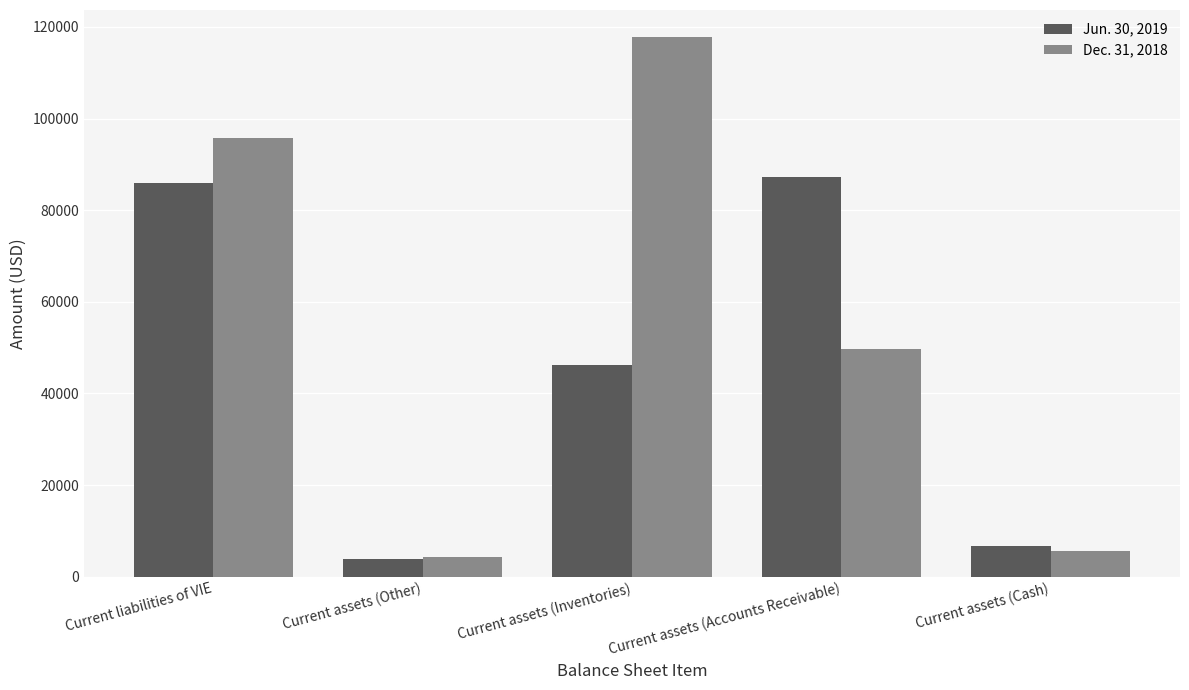

Reading left to right, what are all the values shown in this chart?

Jun. 30, 2019: Current liabilities of VIE=85996	Current assets (Other)=3821	Current assets (Inventories)=46193	Current assets (Accounts Receivable)=87189	Current assets (Cash)=6774
Dec. 31, 2018: Current liabilities of VIE=95720	Current assets (Other)=4351	Current assets (Inventories)=117816	Current assets (Accounts Receivable)=49624	Current assets (Cash)=5561